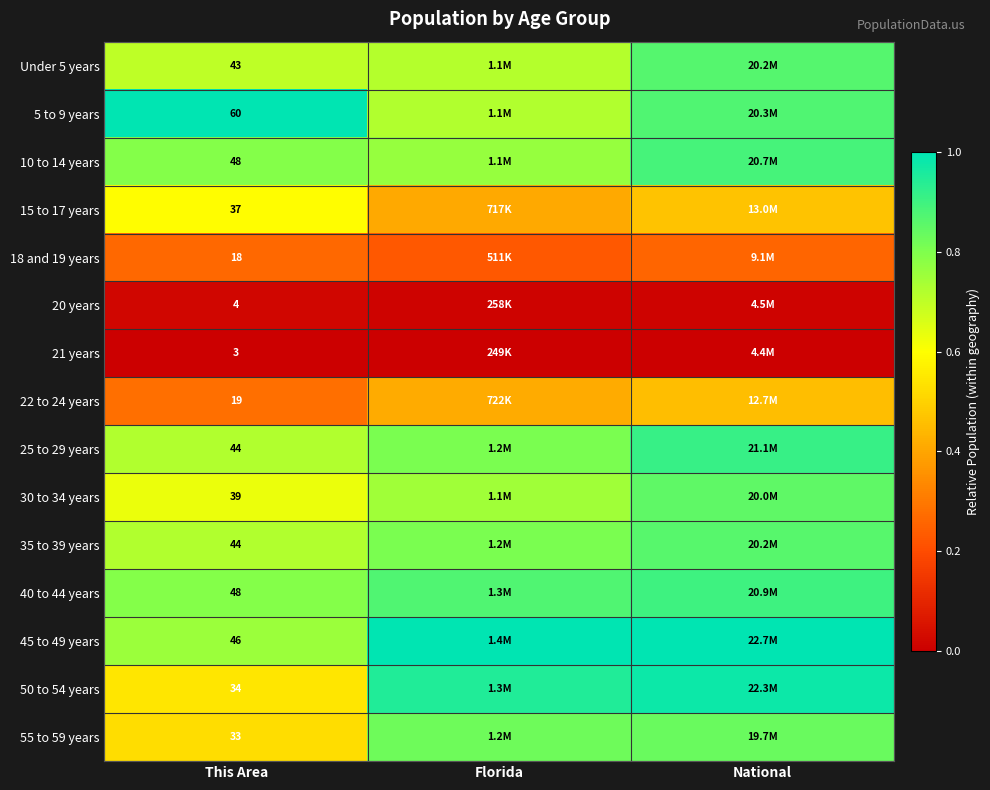

The value of 25 to 29 years at This Area is 1.2. True or false?

False